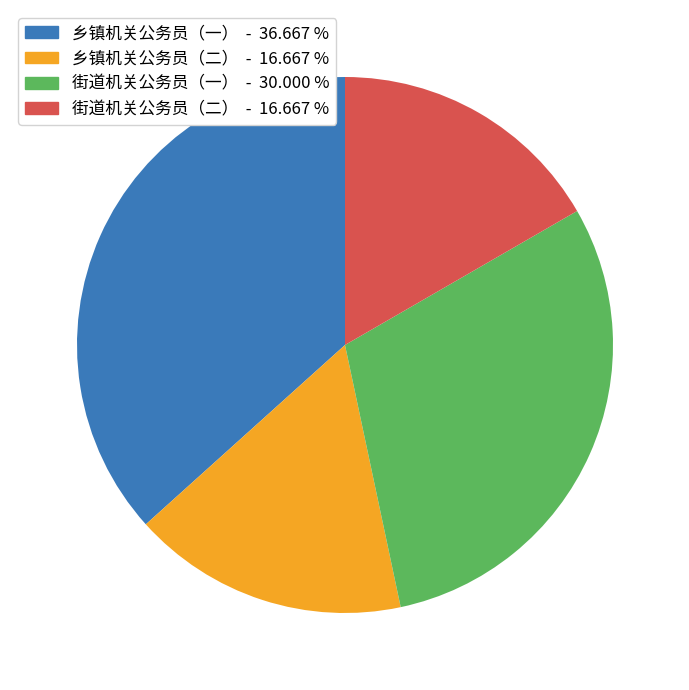

Does any single category account for the majority?

No